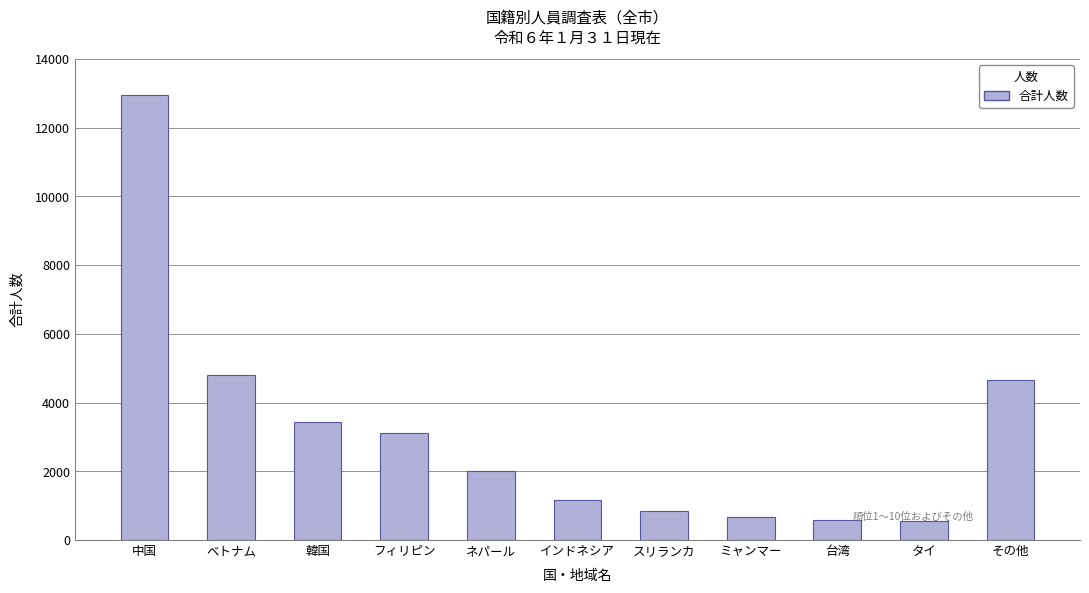

At which label is the value closest to 6748?

ベトナム